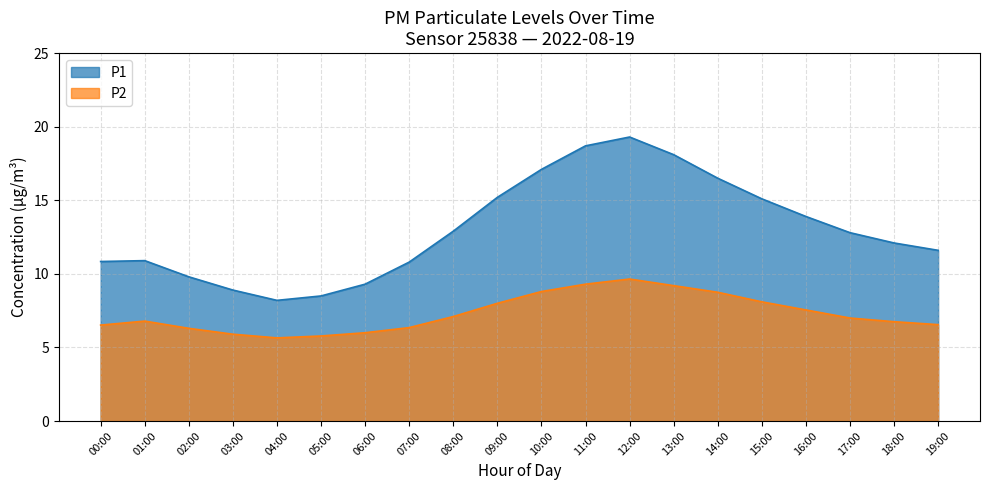

At how many categories does at least one series exceed 15?

7